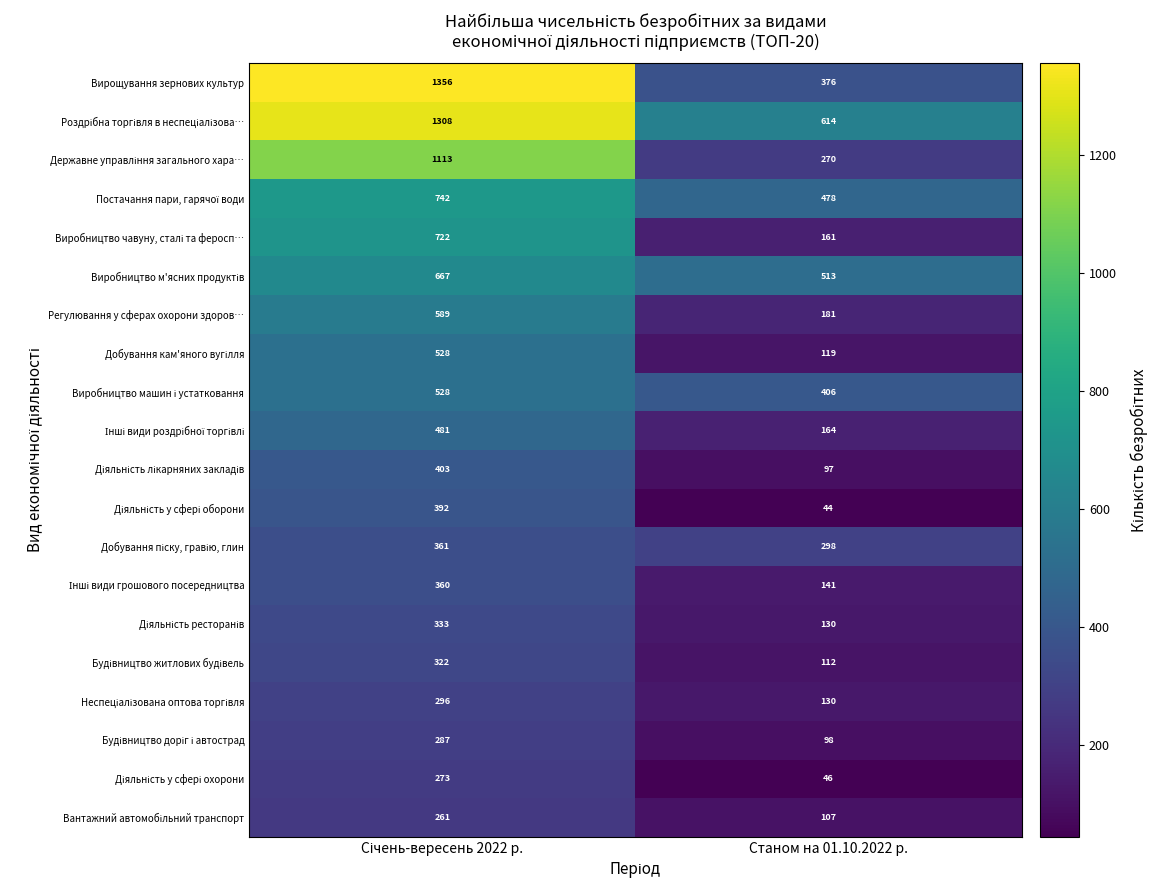

What is the total value across all series at Станом на 01.10.2022 р.?

4485